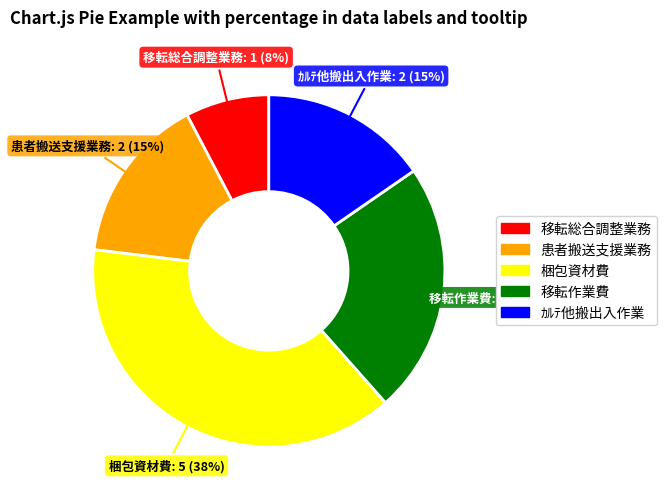

How many segments does this pie chart have?

5